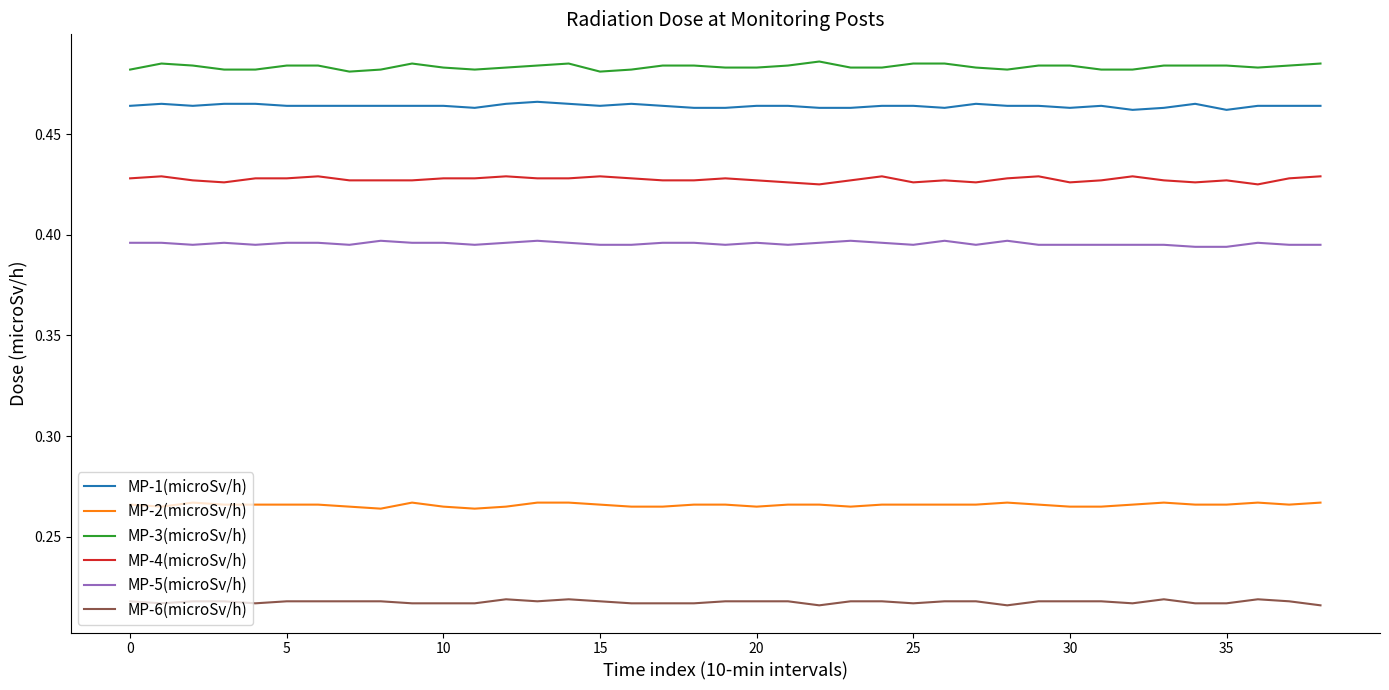

True or false: MP-6(microSv/h) and MP-2(microSv/h) cross at least once.

False